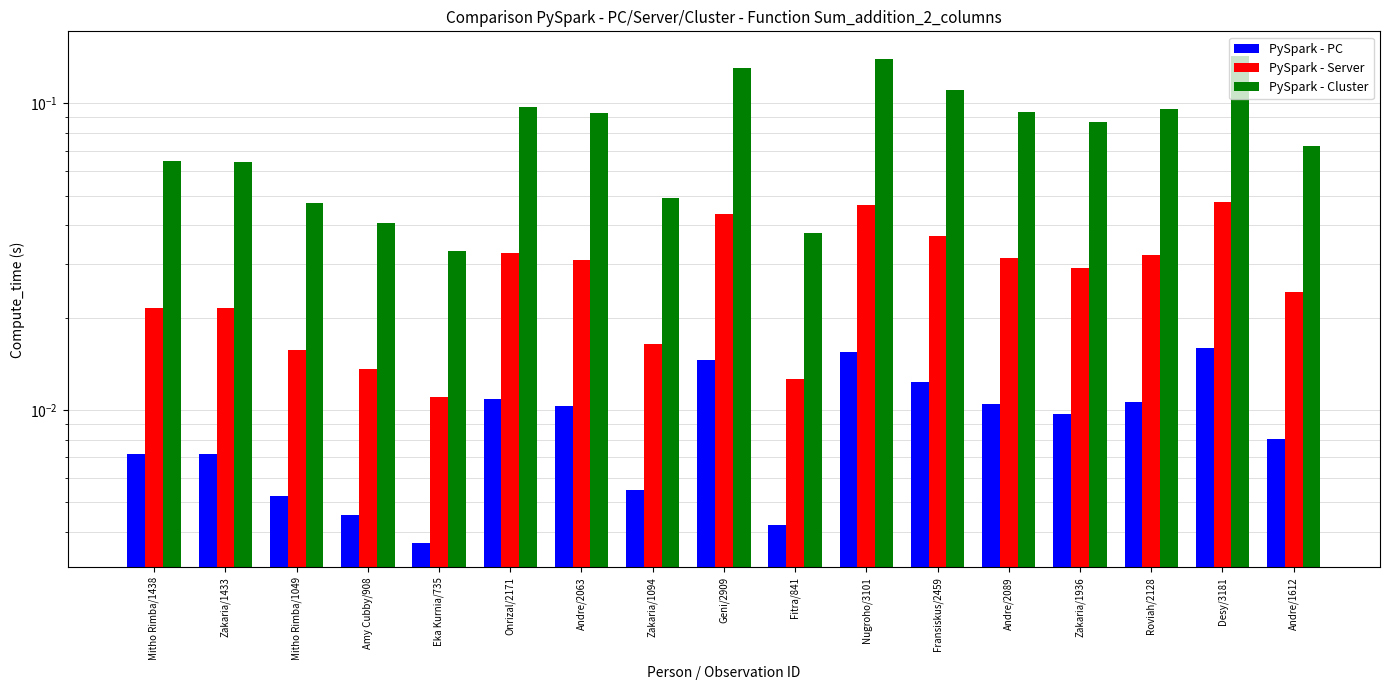

Count the PySpark - PC values in the range 0 to 1.

17